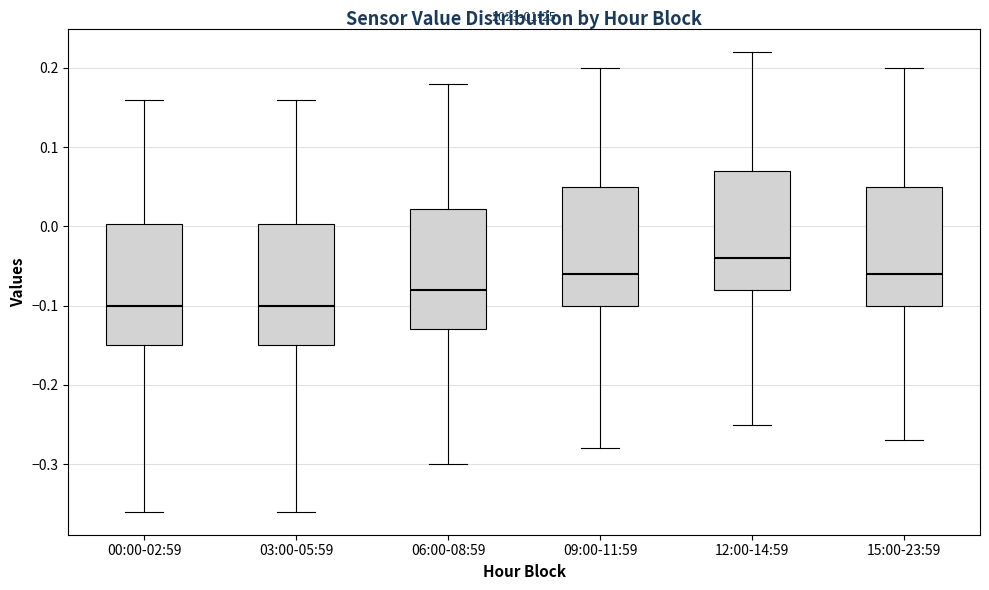

Reading left to right, transcribe this box plot: for each box, give where its median line is, the range the box spans, and where its two whiskers end, as read against the y-axis. The values are not printed on the chart, so give them approximately, as read against the axis.

00:00-02:59: median -0.10, box -0.15 to 0.00, whiskers -0.36 to 0.16
03:00-05:59: median -0.10, box -0.15 to 0.00, whiskers -0.36 to 0.16
06:00-08:59: median -0.08, box -0.13 to 0.02, whiskers -0.30 to 0.18
09:00-11:59: median -0.06, box -0.10 to 0.05, whiskers -0.28 to 0.20
12:00-14:59: median -0.04, box -0.08 to 0.07, whiskers -0.25 to 0.22
15:00-23:59: median -0.06, box -0.10 to 0.05, whiskers -0.27 to 0.20